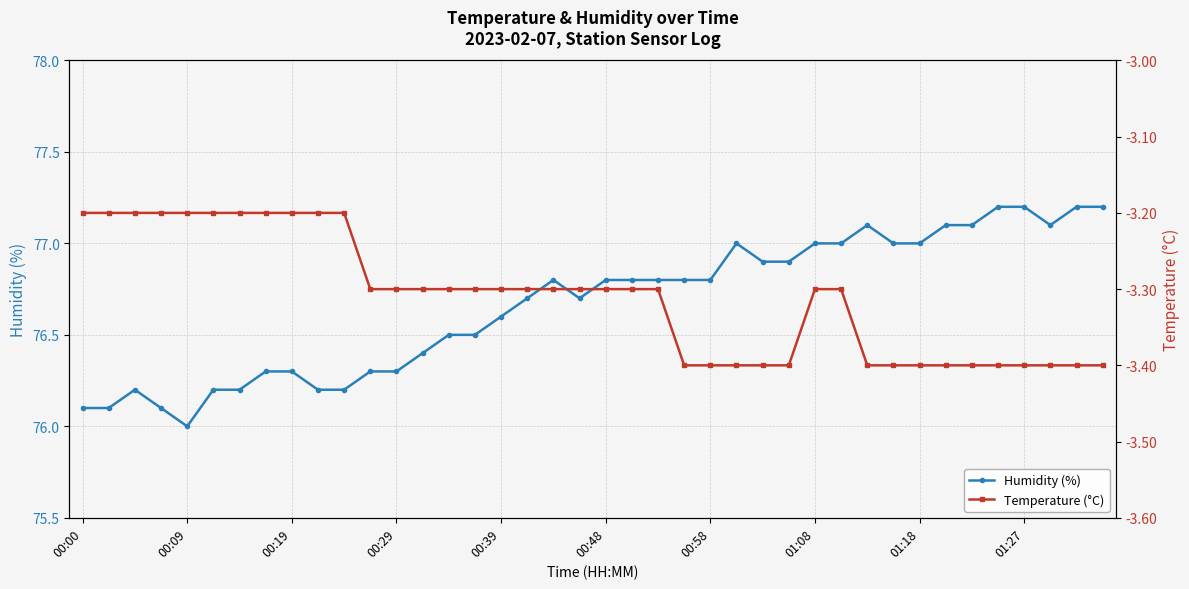

Which series has the largest total across all categories?

Humidity (%)